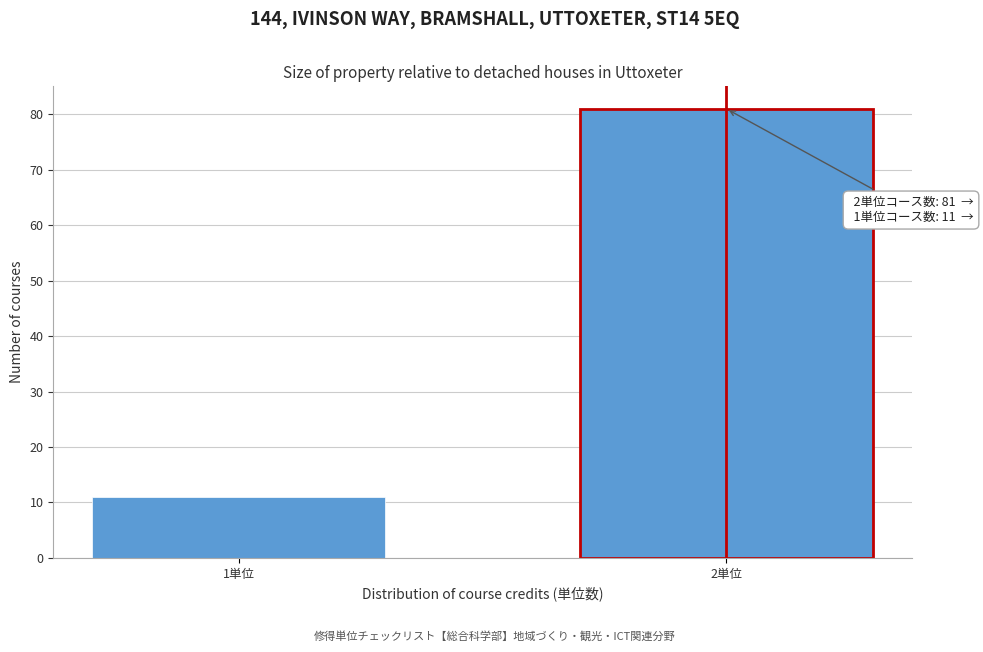

Reading right to left, transcribe all the data shown in this chart.

81	11